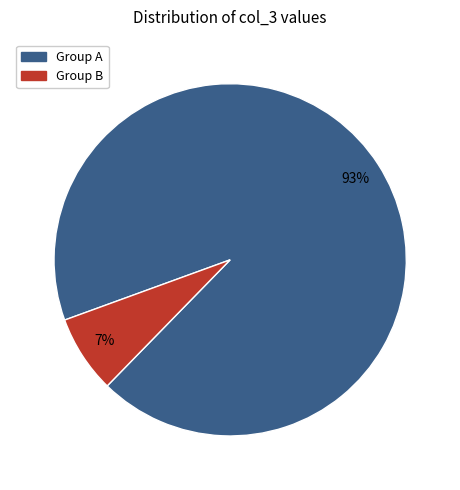

To the nearest percent, what is the average slice percentage?

50%